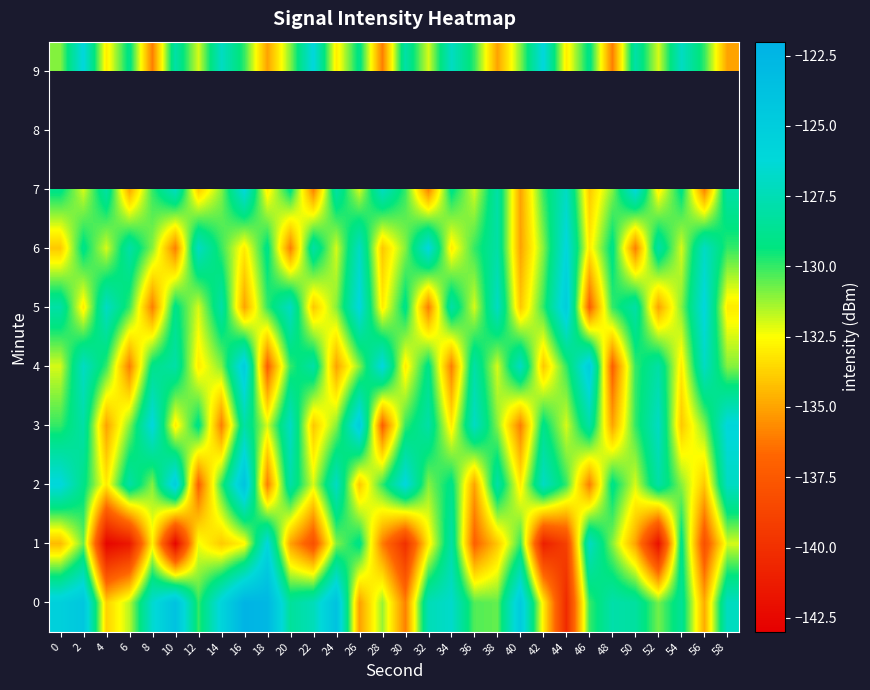

What is the difference between the maximum and minimum values in the 2 series?

13.0